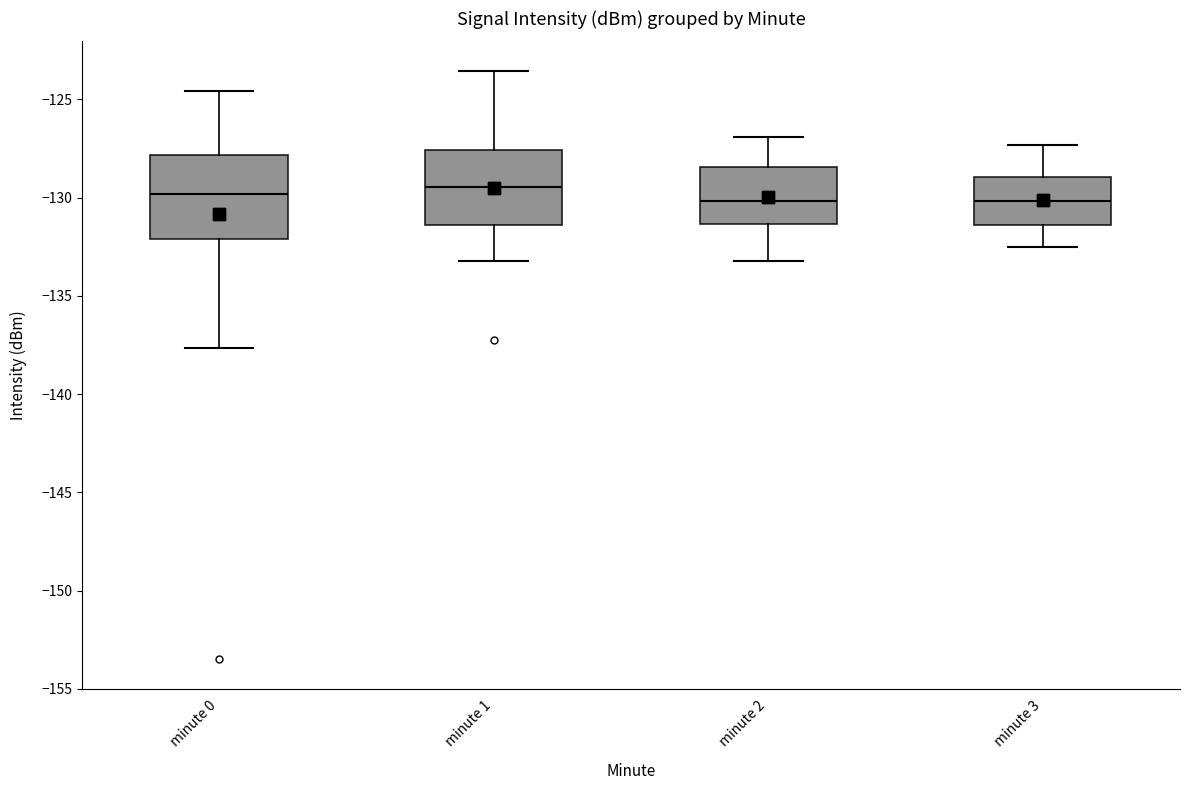

Reading left to right, read every box against the y-axis: the position of its median line, the range the box covers, and the ends of its whiskers. The values are not printed on the chart, so give them approximately, as read against the axis.

minute 0: median -130.0, box -132.0 to -128.0, whiskers -137.5 to -124.5
minute 1: median -129.5, box -131.5 to -127.5, whiskers -133.0 to -123.5
minute 2: median -130.0, box -131.5 to -128.5, whiskers -133.0 to -127.0
minute 3: median -130.0, box -131.5 to -129.0, whiskers -132.5 to -127.5